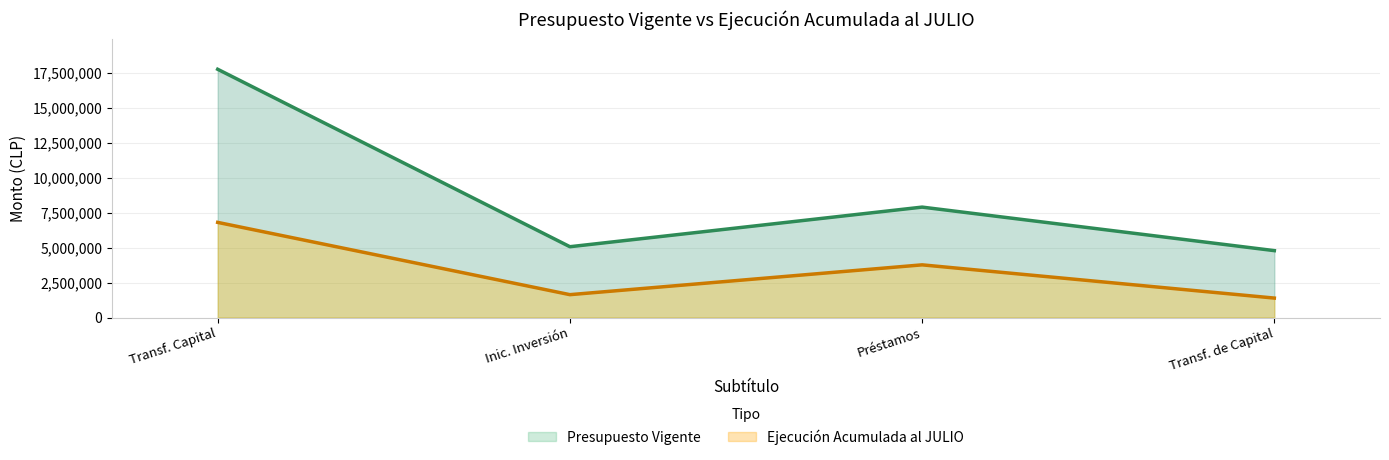

True or false: Ejecución Acumulada al JULIO and Presupuesto Vigente intersect in this chart.

False